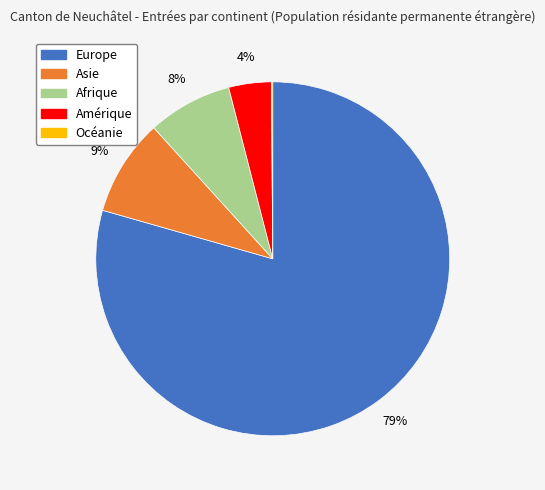

What is the largest slice in the pie chart?

Europe